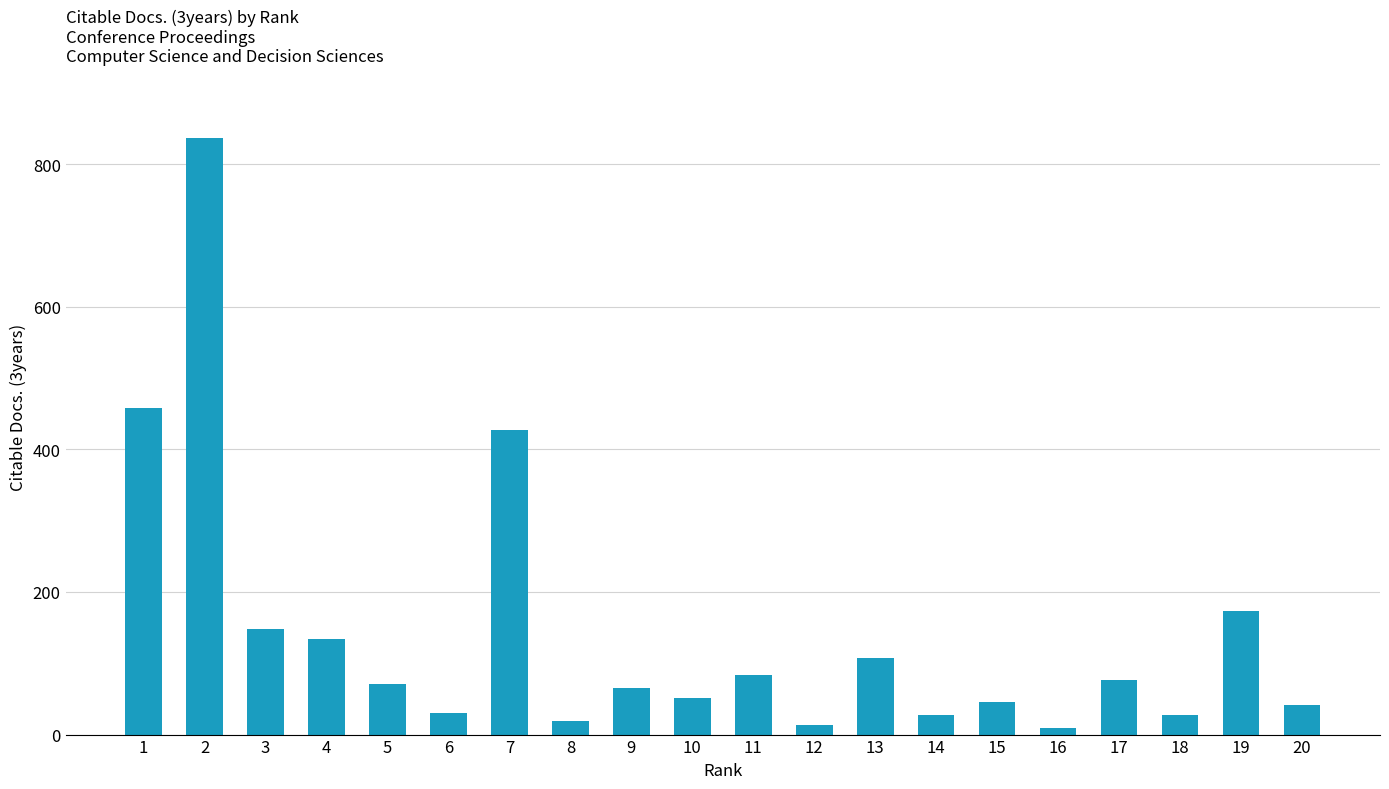

How many data points are less than 71?

10